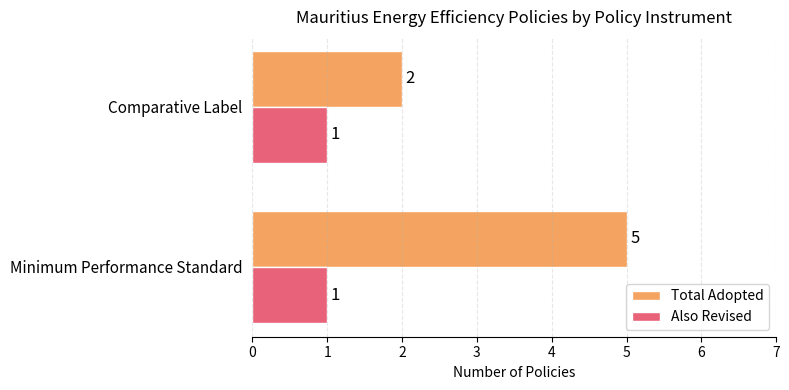

The Also Revised series shows 1 at Comparative Label. True or false?

True